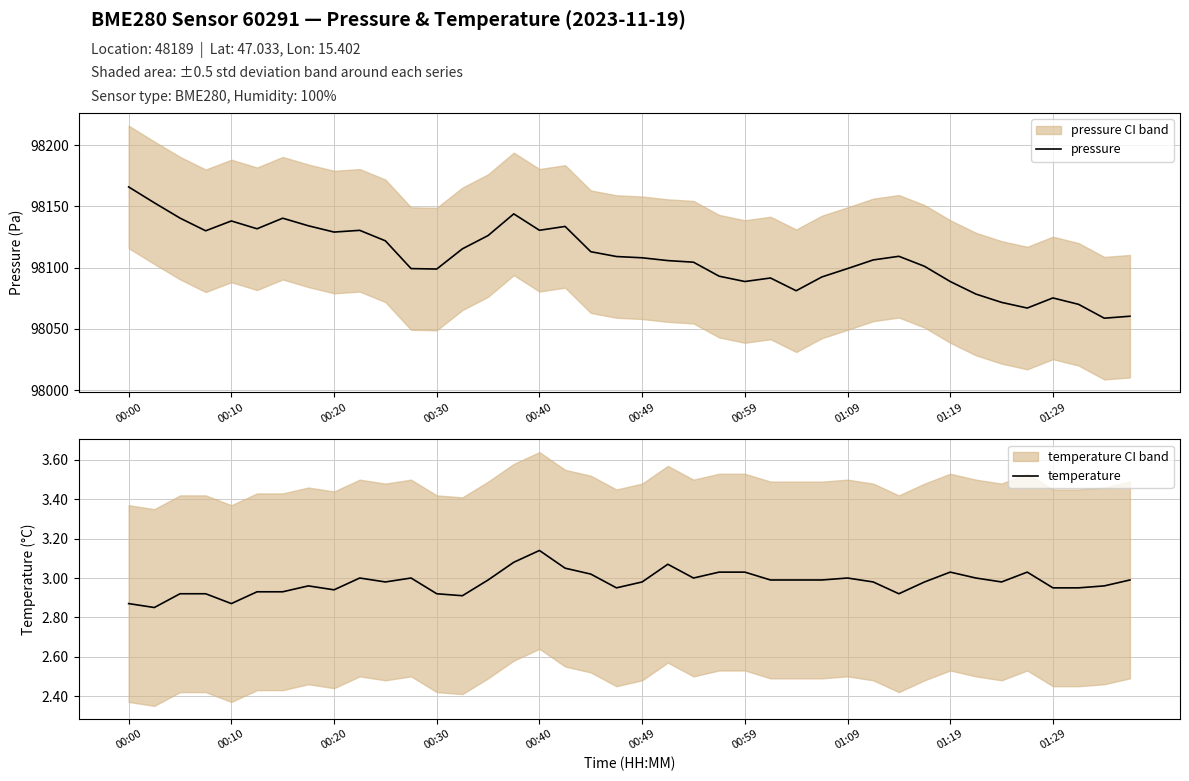

At which label does pressure reach its peak?

00:00